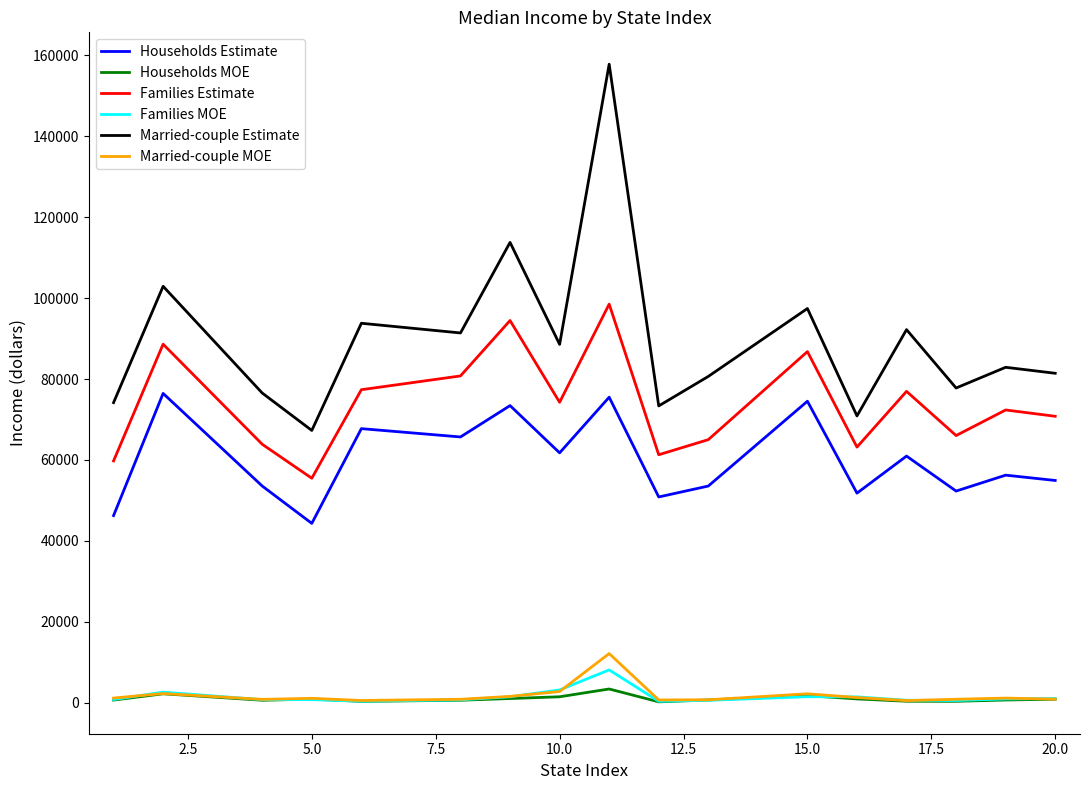

True or false: Married-couple Estimate and Households Estimate intersect in this chart.

False